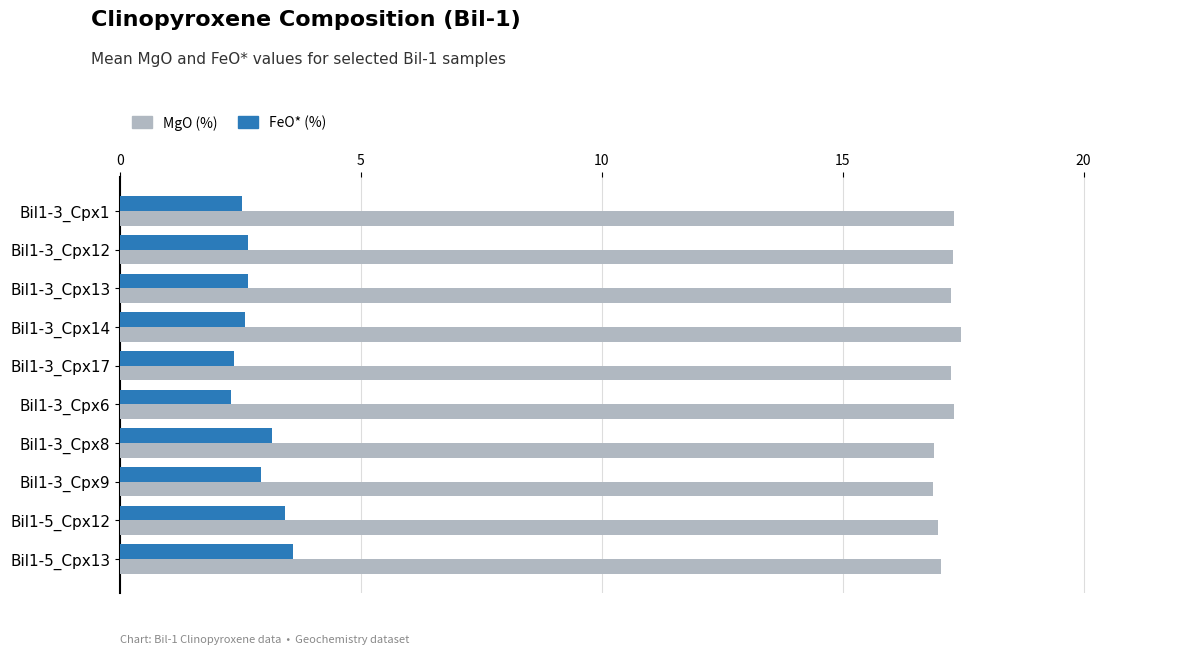

Rank the series by their maximum value, from lowest to highest.

FeO* (%), MgO (%)